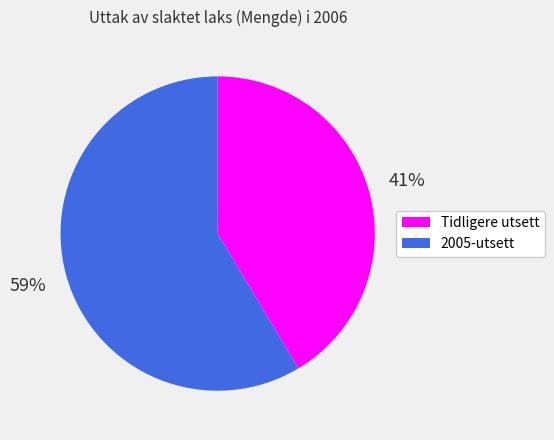

Which has a higher value, Tidligere utsett or 2005-utsett?

2005-utsett